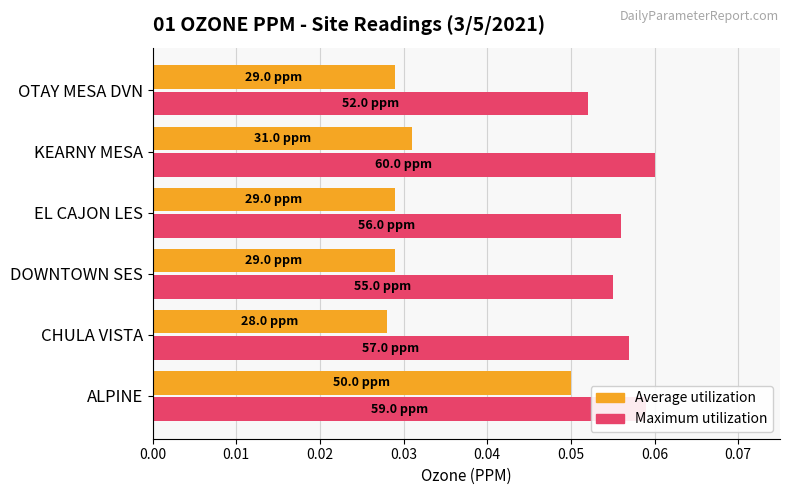

Which category has the lowest value in the Average utilization series?

CHULA VISTA